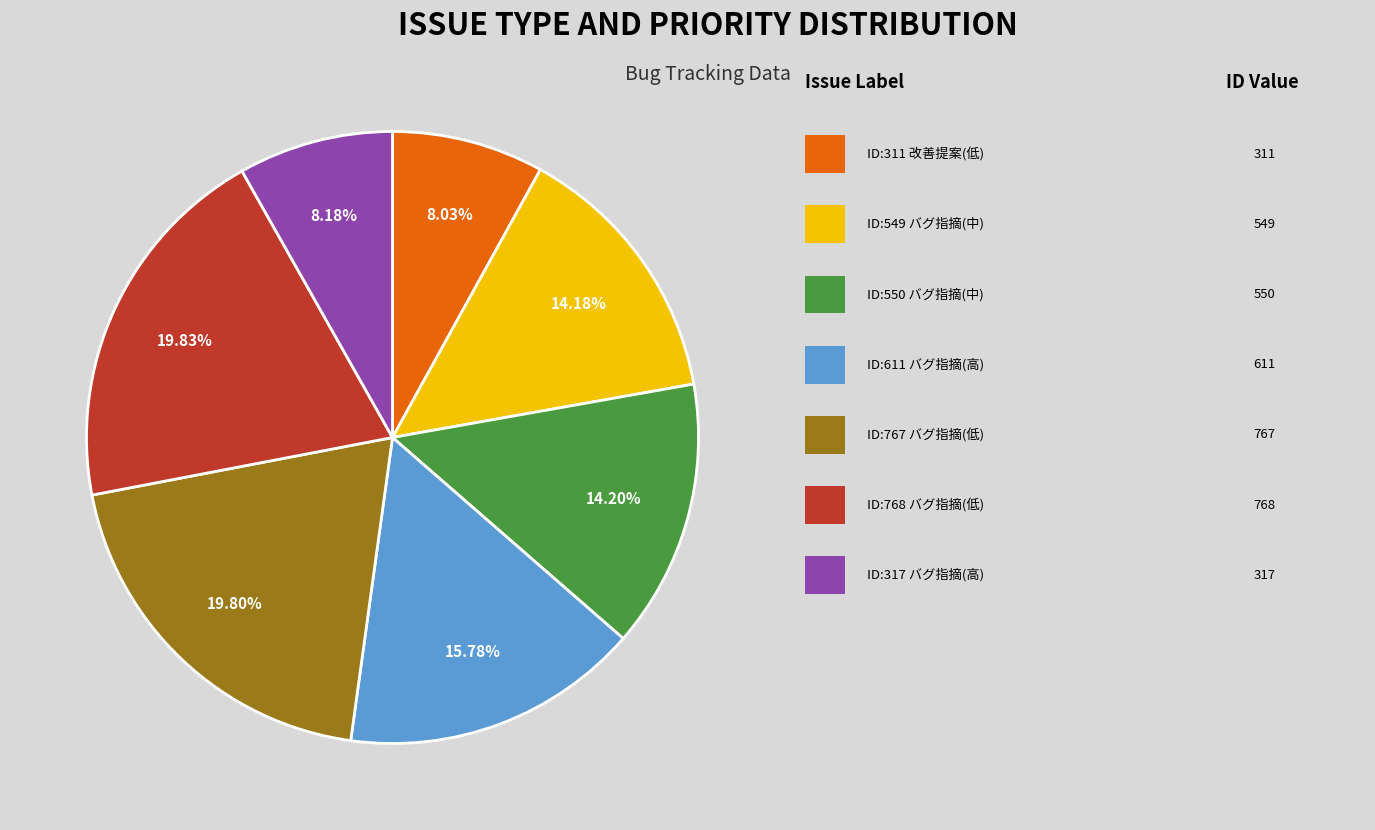

Is there a majority slice in this chart?

No